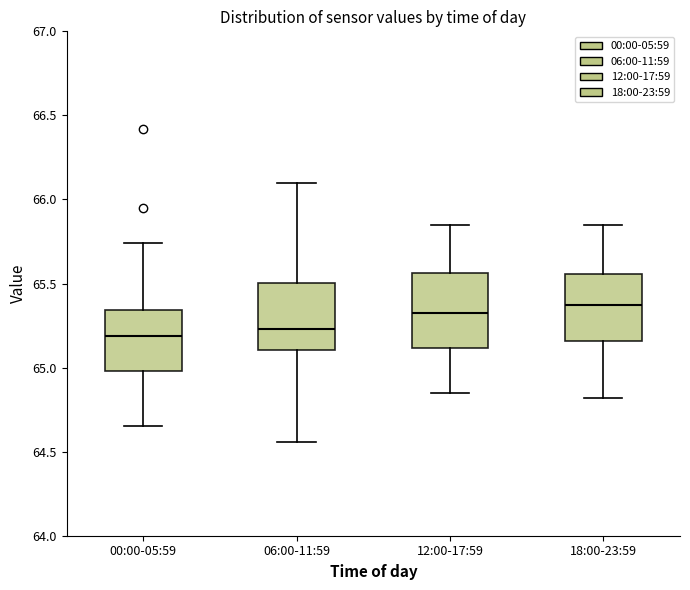

Reading left to right, read every box against the y-axis: the position of its median line, the range the box covers, and the ends of its whiskers. The values are not printed on the chart, so give them approximately, as read against the axis.

00:00-05:59: median 65.20, box 65.00 to 65.35, whiskers 64.65 to 65.75
06:00-11:59: median 65.25, box 65.10 to 65.50, whiskers 64.55 to 66.10
12:00-17:59: median 65.35, box 65.10 to 65.55, whiskers 64.85 to 65.85
18:00-23:59: median 65.35, box 65.15 to 65.55, whiskers 64.80 to 65.85